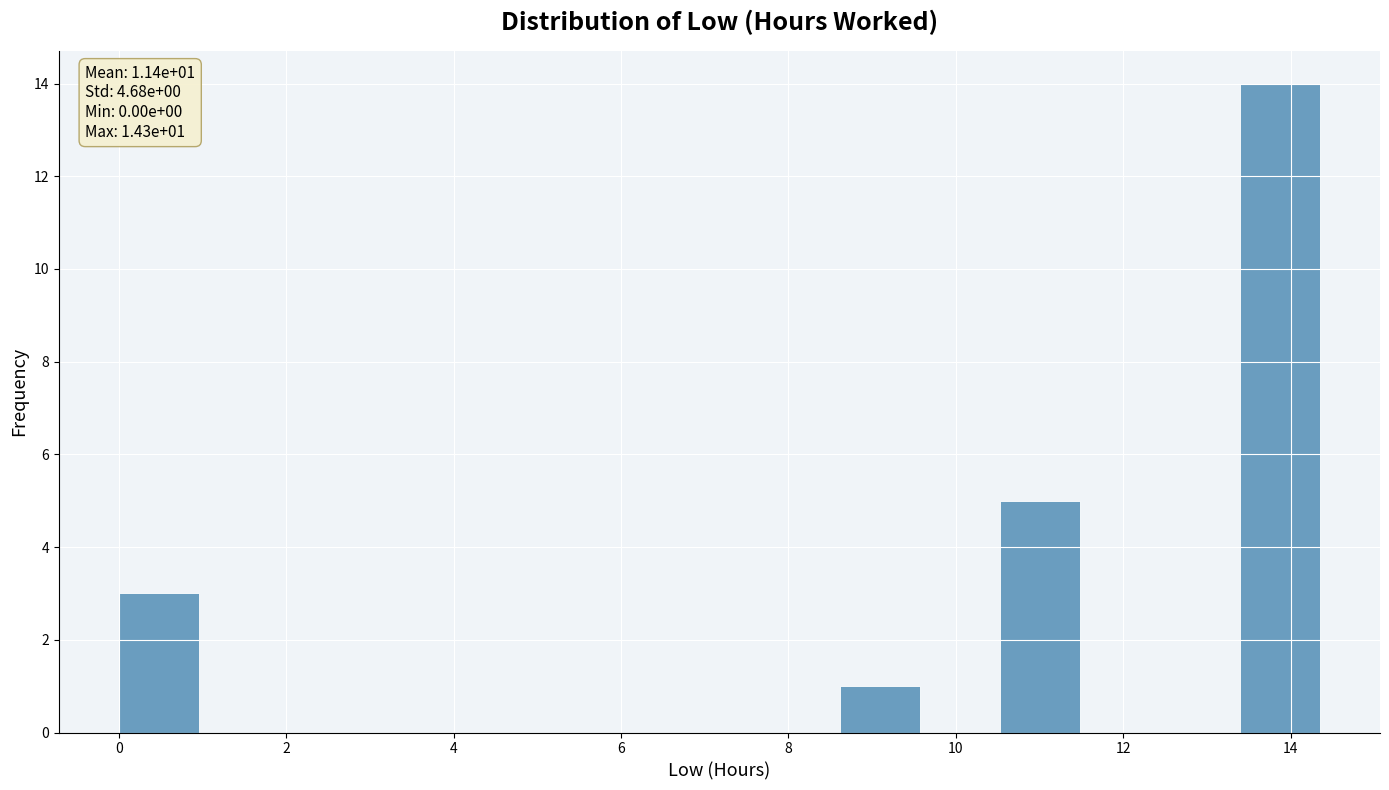

Which range on the x-axis has the tallest bar?

13.4 to 14.4